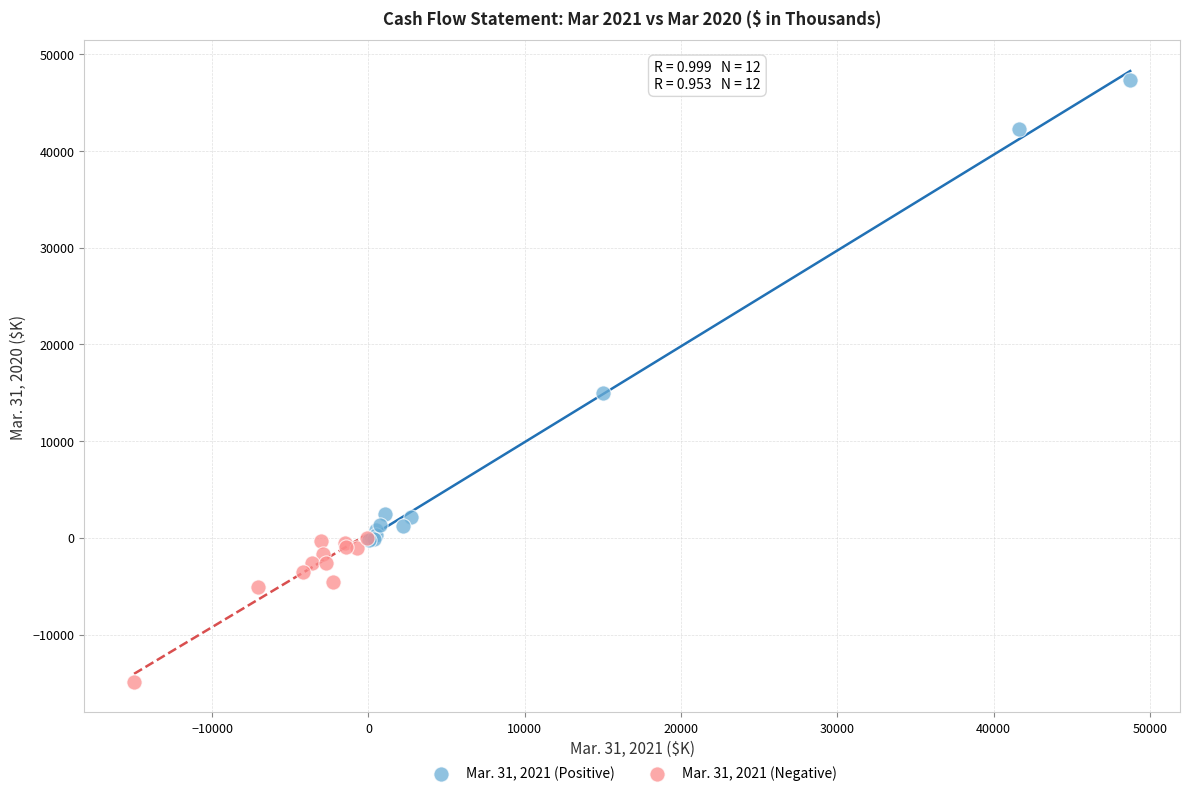

Which series has the largest Y range (max minus min)?

Mar. 31, 2021 (Positive)